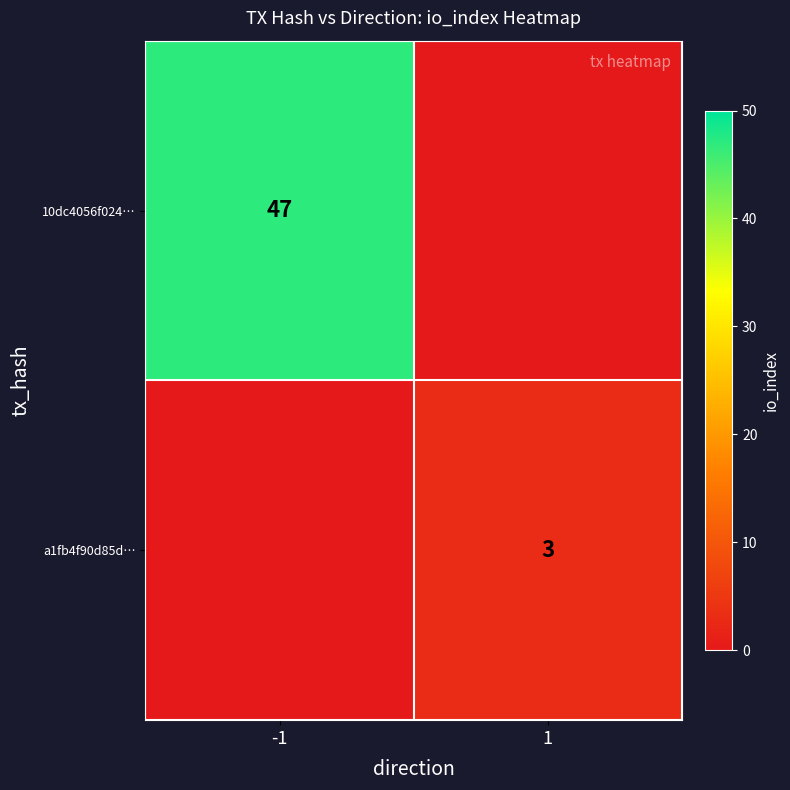

The a1fb4f90d85d… series shows 5 at 1. True or false?

False